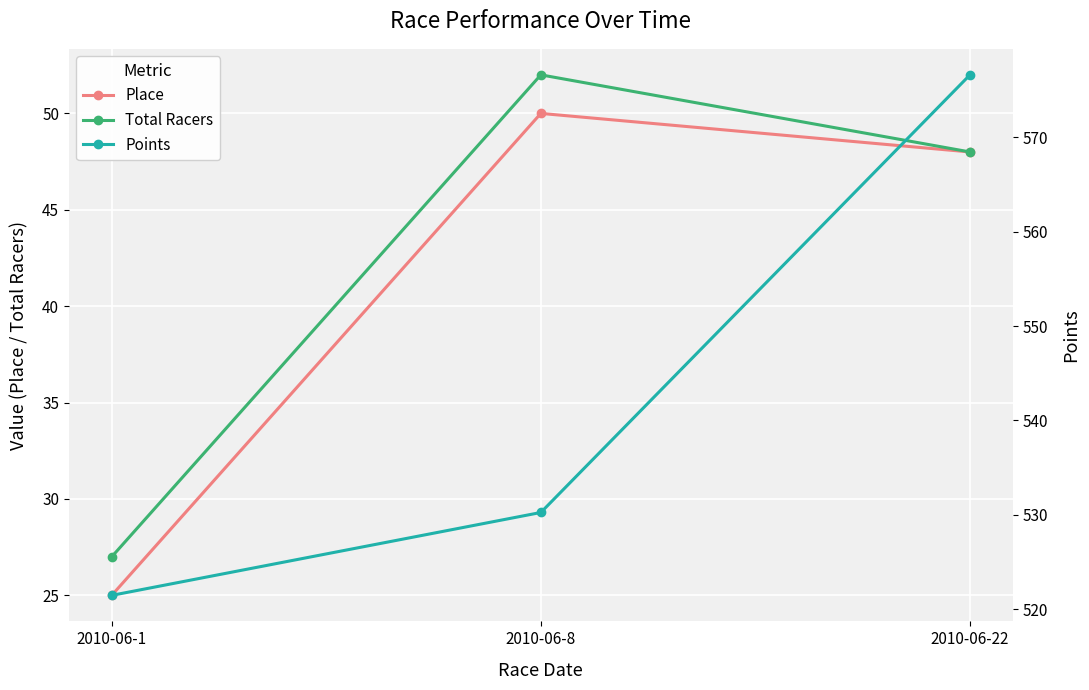

What are all the series names shown in the legend?

Place, Total Racers, Points